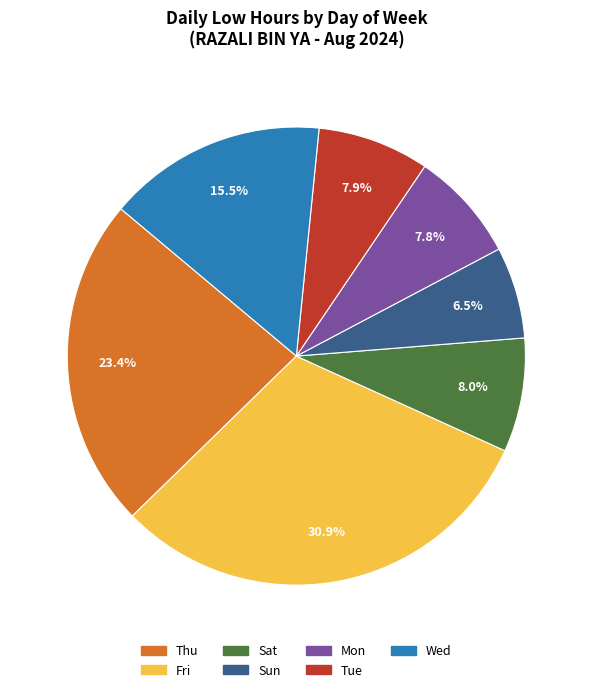

Which slice is the largest?

Fri